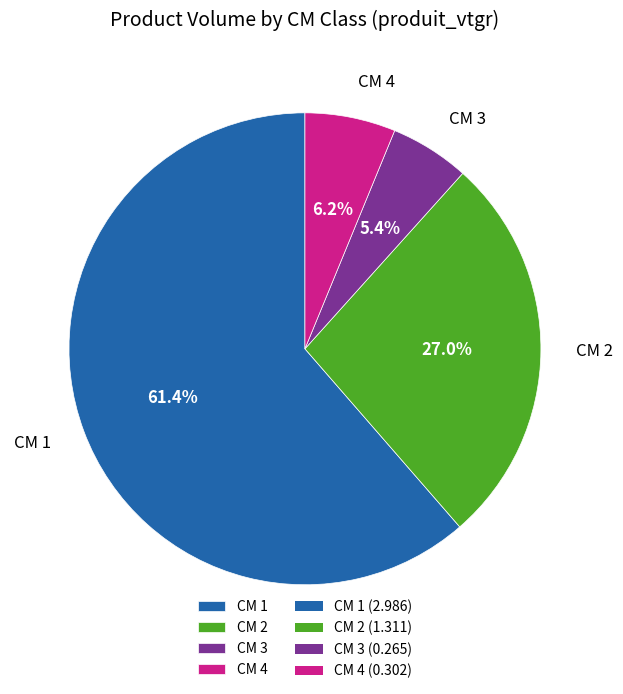

What is the majority slice?

CM 1